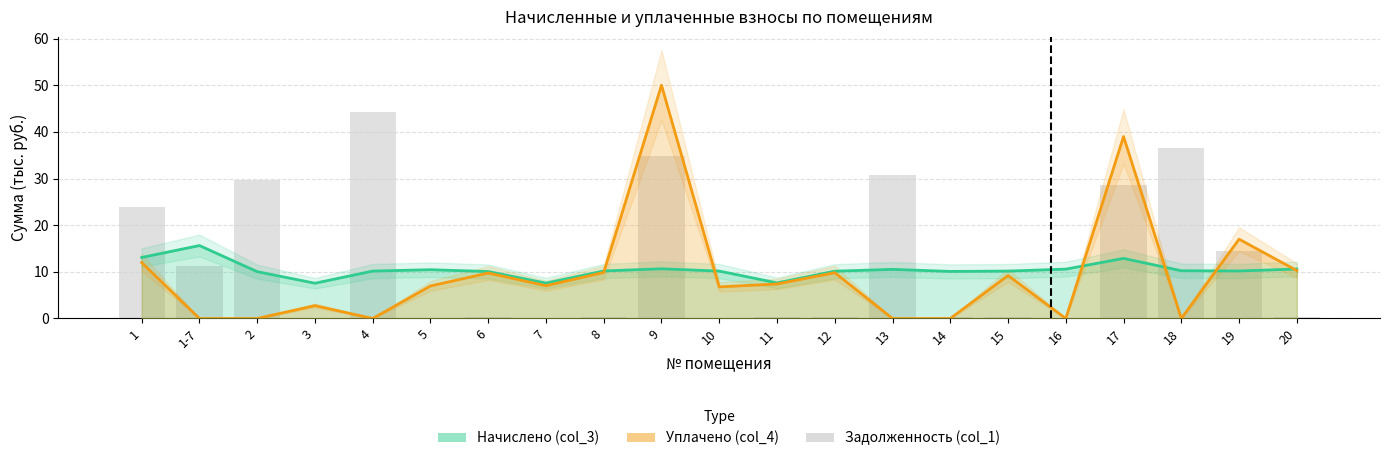

At which label is the value closest to 22?

1